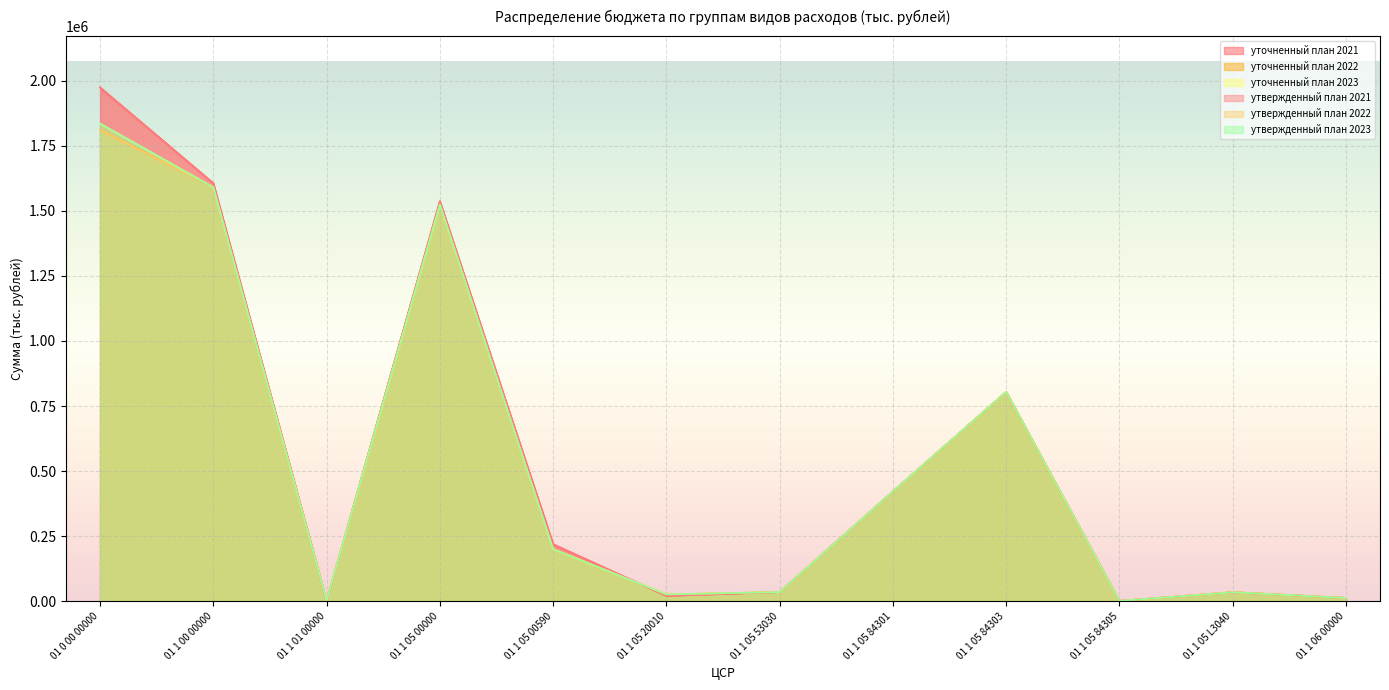

True or false: утвержденный план 2022 has a value of 200148.3 at 01 1 05 00590.

True